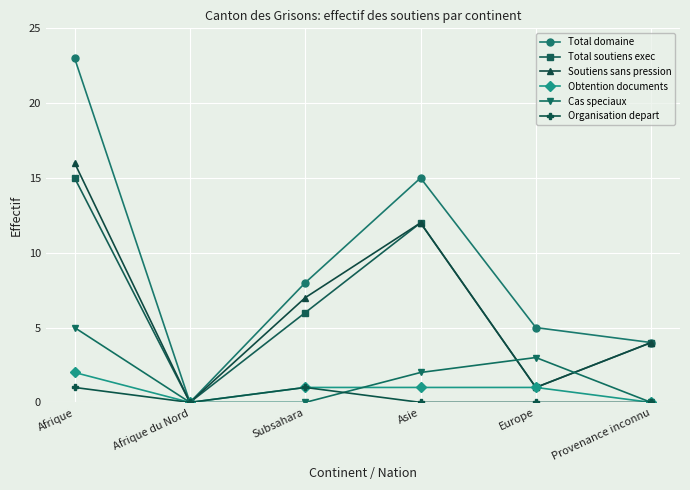

Which category has the highest value across all series?

Afrique